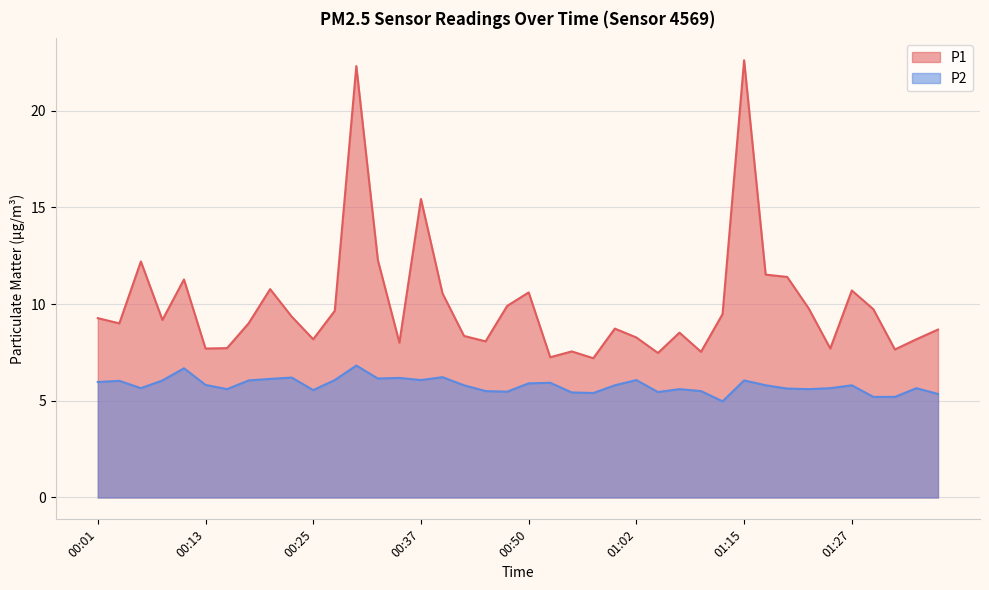

True or false: P1 and P2 cross at least once.

False